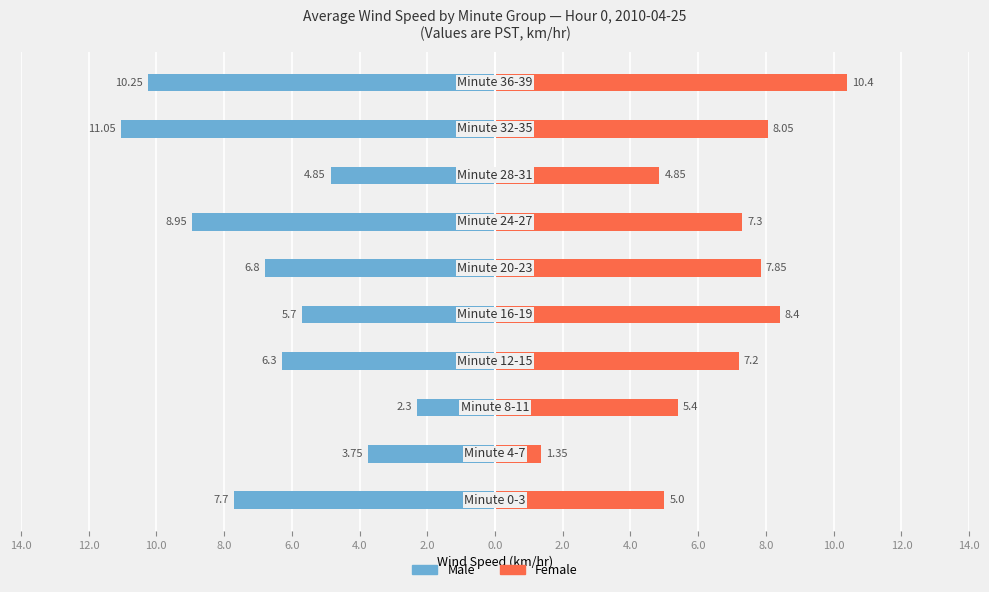

Is the value of Female at 2.0 greater than the value of Male at 2.0?

Yes